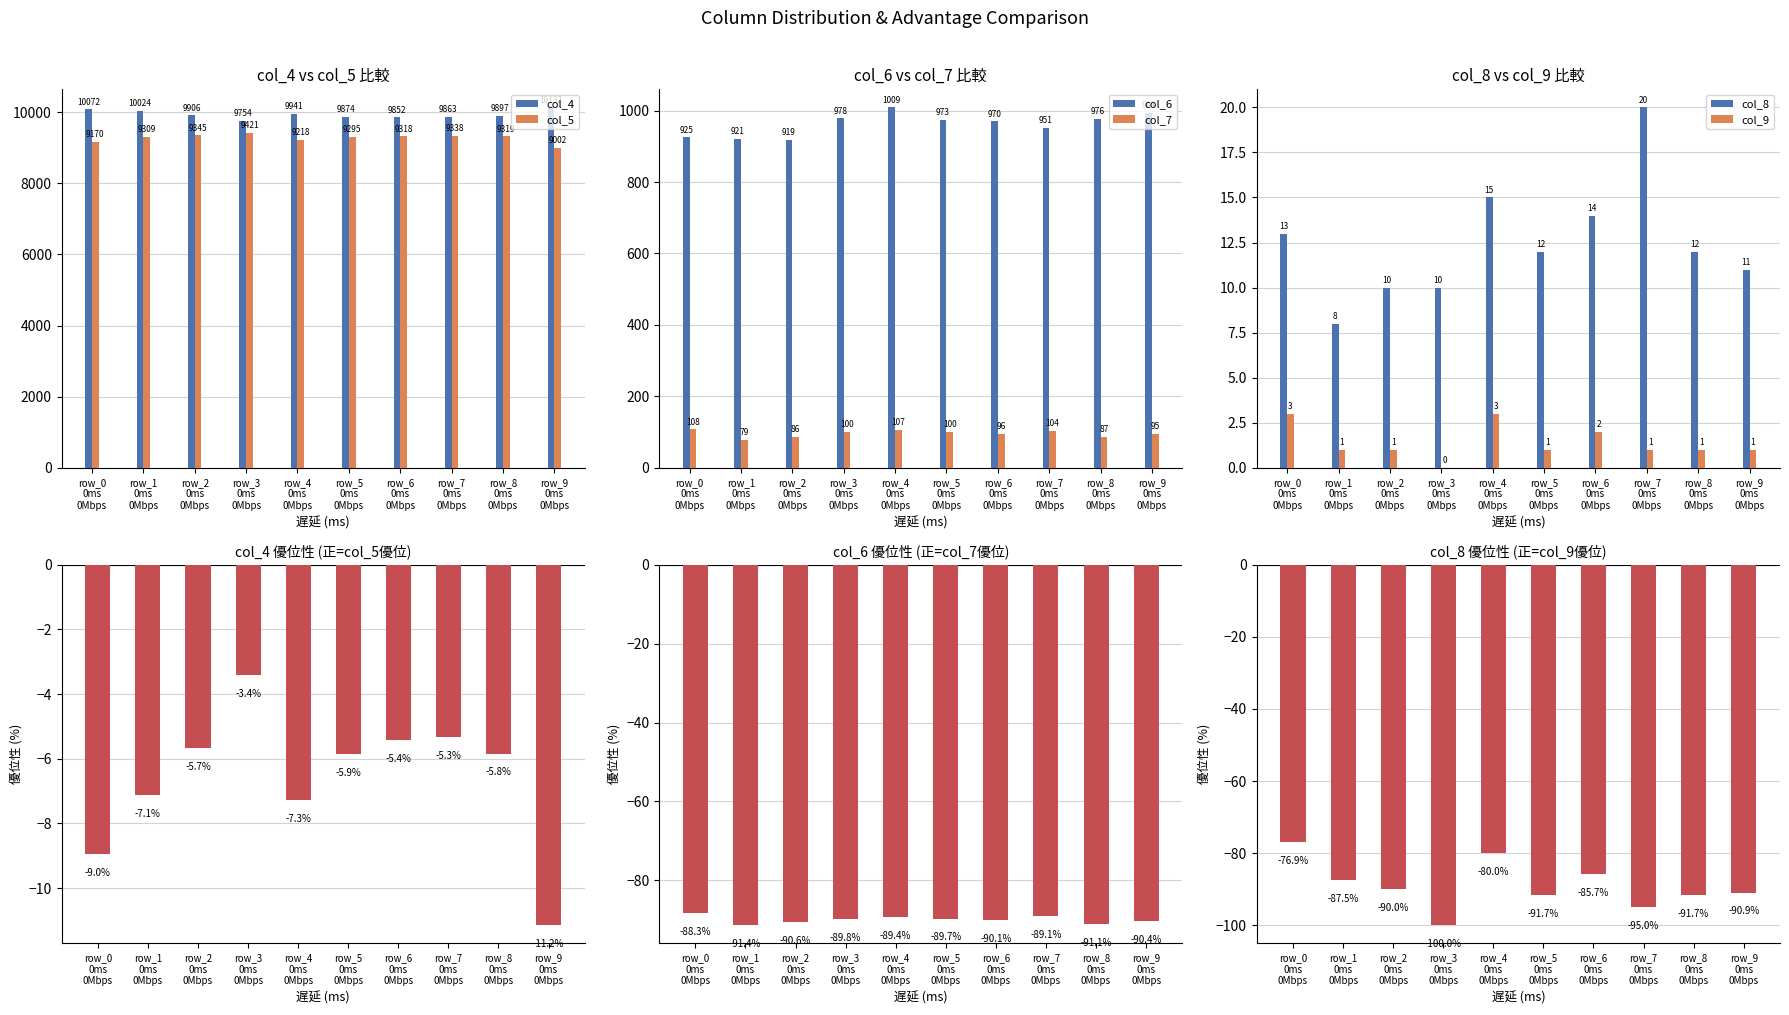

At which label does col_4 reach its peak?

row_9
0ms
0Mbps